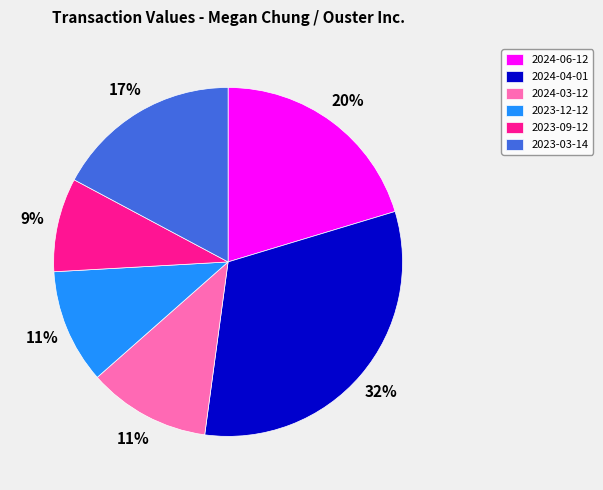

How many slices are in this pie chart?

6